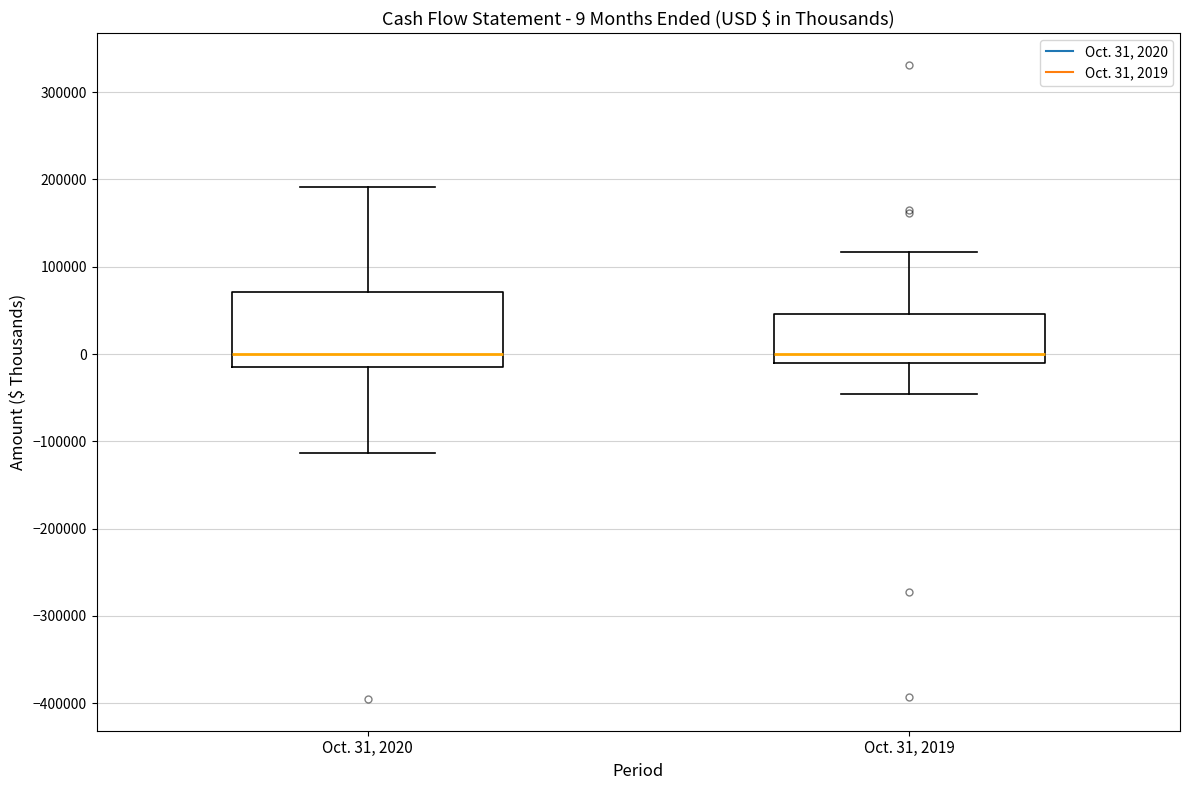

Comparing the boxes themselves (not the whiskers), which one is the tallest?

Oct. 31, 2020